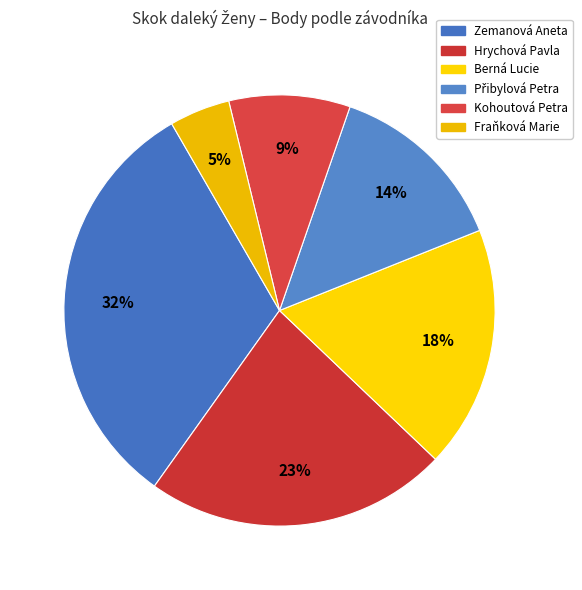

To the nearest percent, what percentage of the pie is Přibylová Petra?

14%